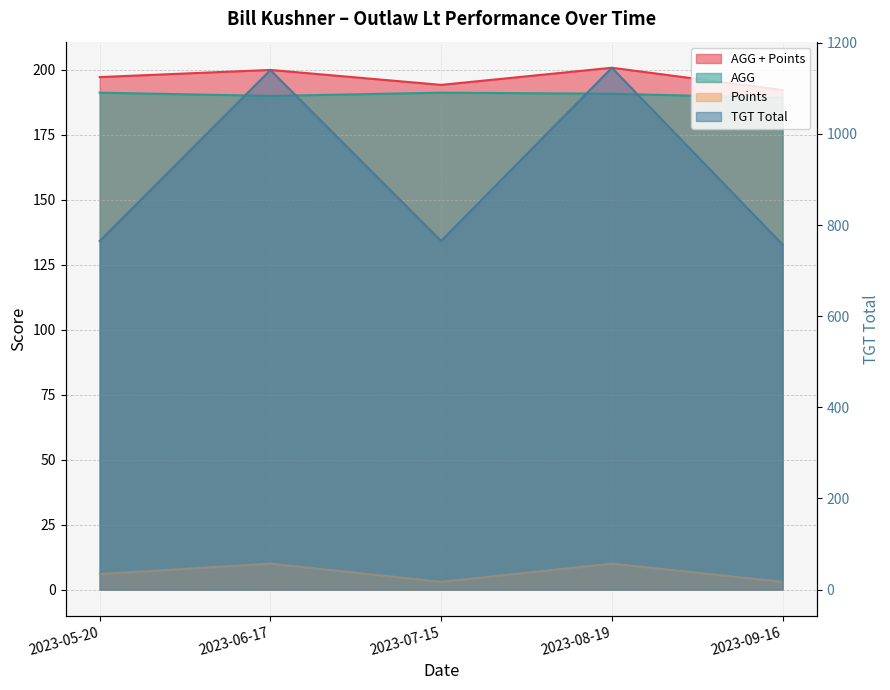

What is the spread (max minus min) of values at 2023-08-19?

1135.0